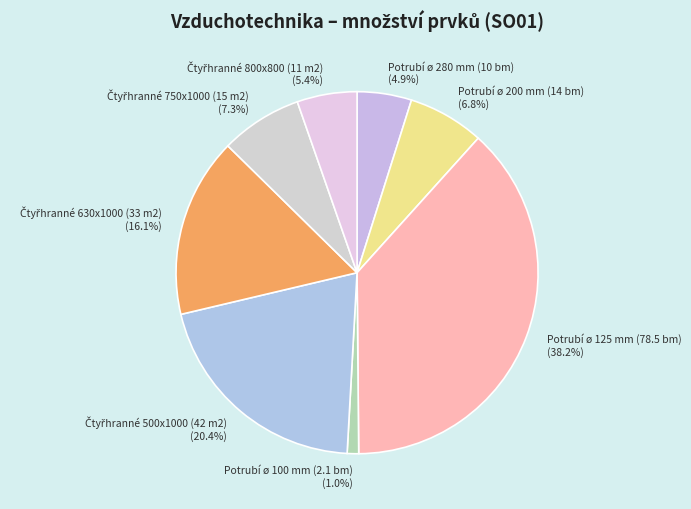

Which slice is the largest?

Potrubí ø 125 mm (78.5 bm)